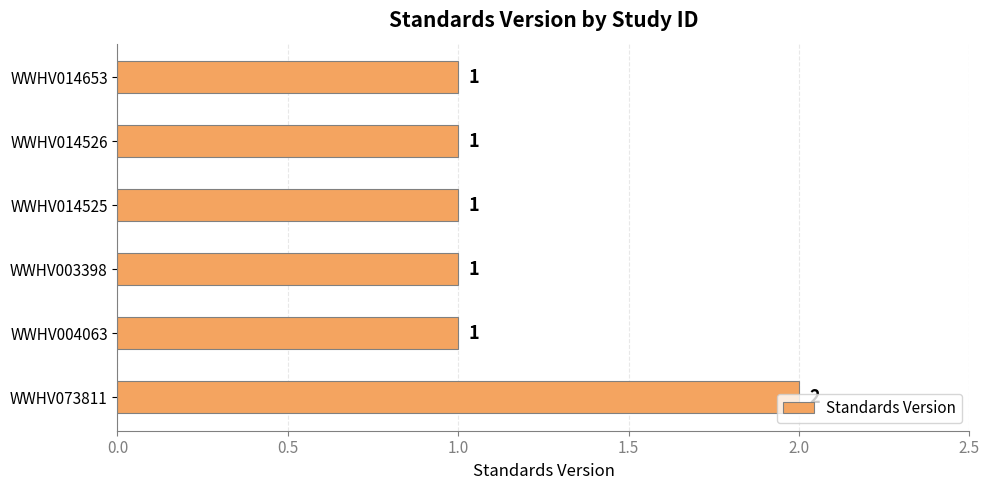

The value at WWHV004063 is 1. True or false?

True